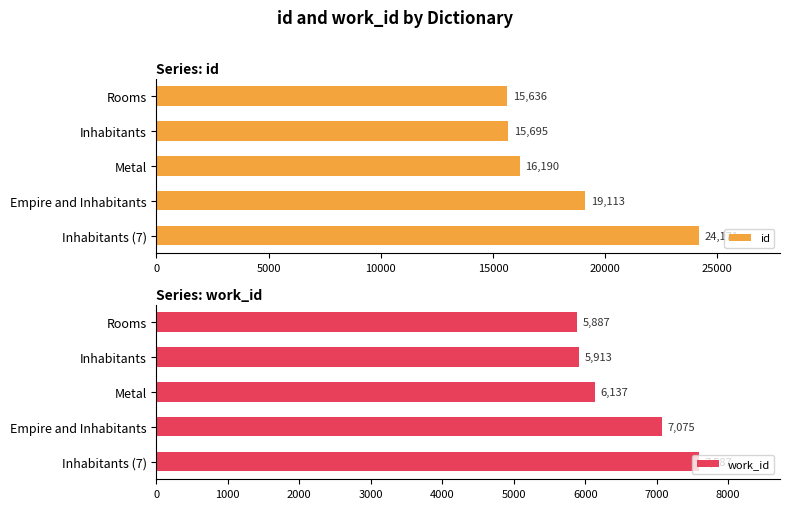

What is the sum of all id values?

90805